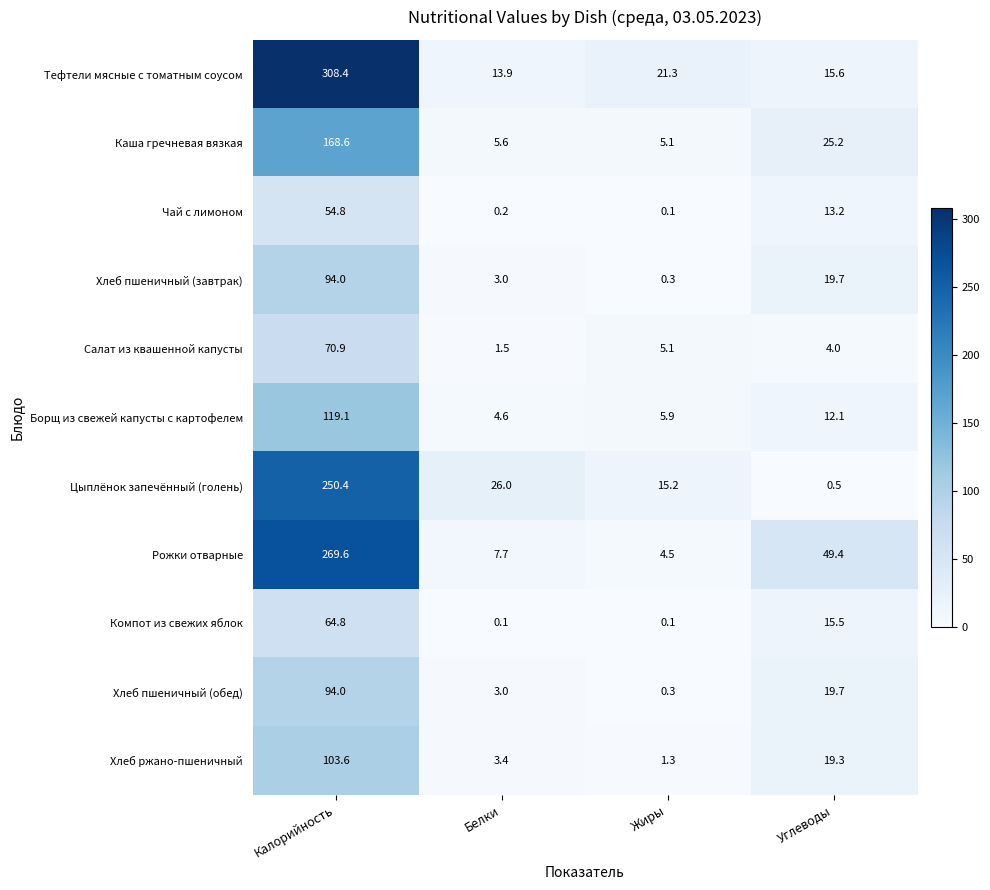

What is the sum of all Рожки отварные values?

331.2